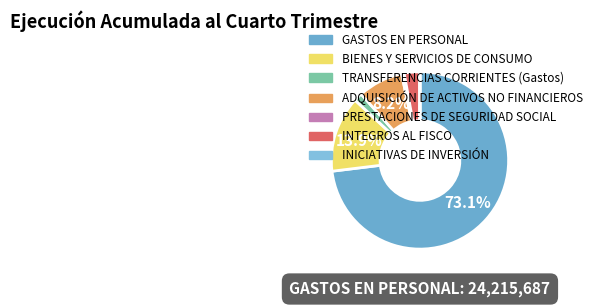

To the nearest percent, what is the average slice percentage?

14%